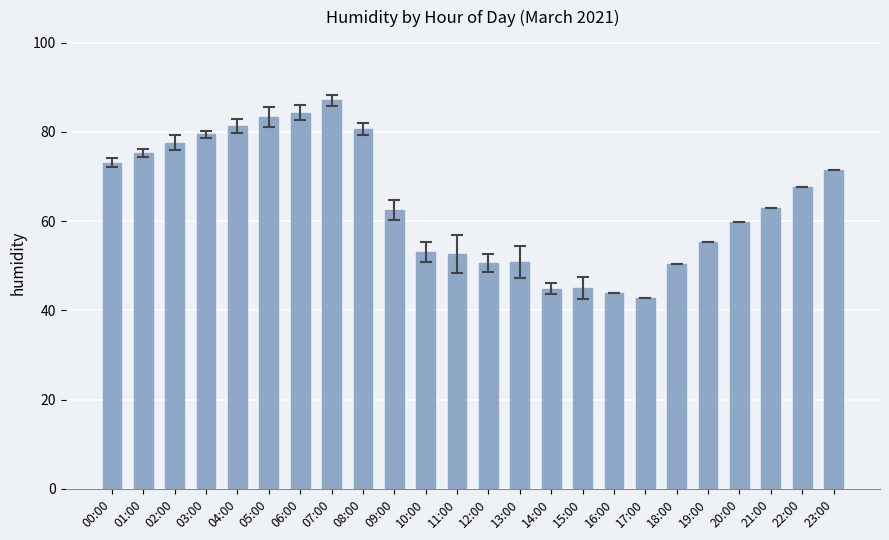

How many bars are there in total?

24